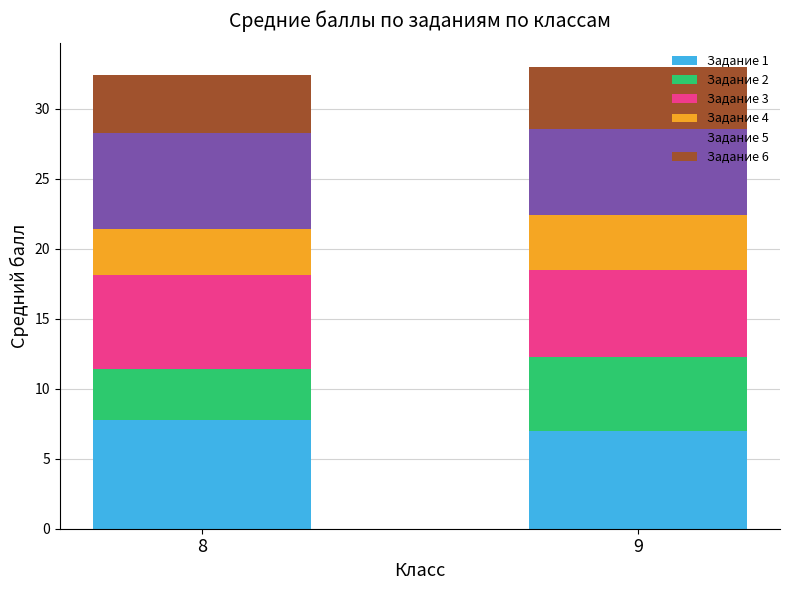

At which label does Задание 1 reach its peak?

8